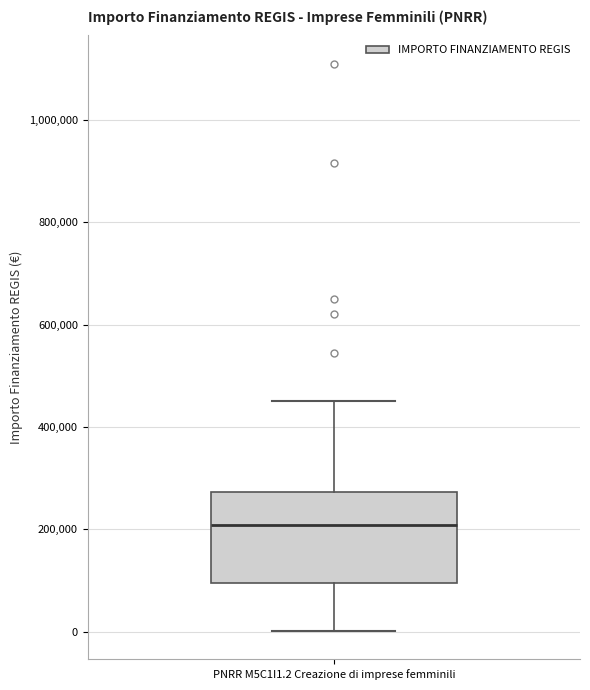

Where is the lower edge of the box for PNRR M5C1I1.2 Creazione di imprese femminili on the y-axis? The values are not printed on the chart, so give them approximately, as read against the axis.

100000